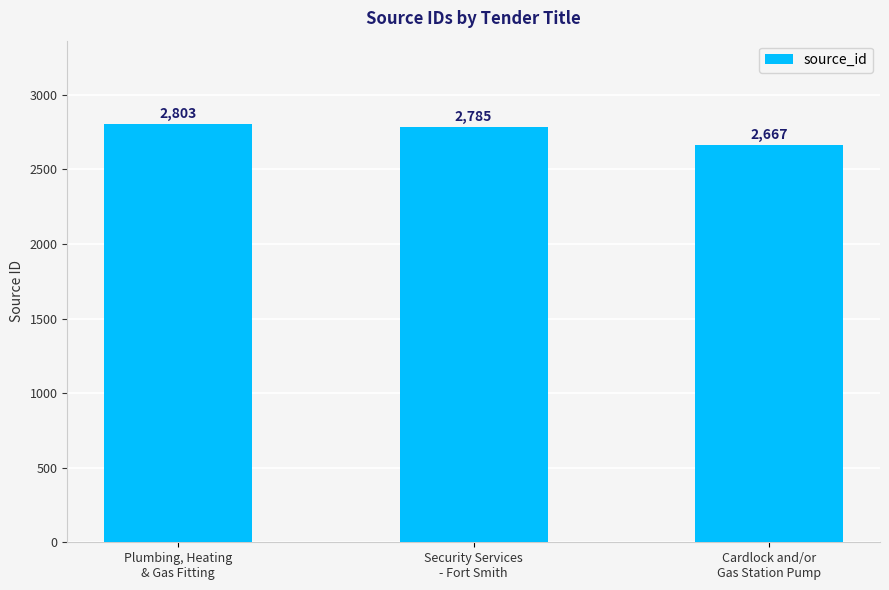

Where does the data first go above 2785?

Plumbing, Heating
& Gas Fitting